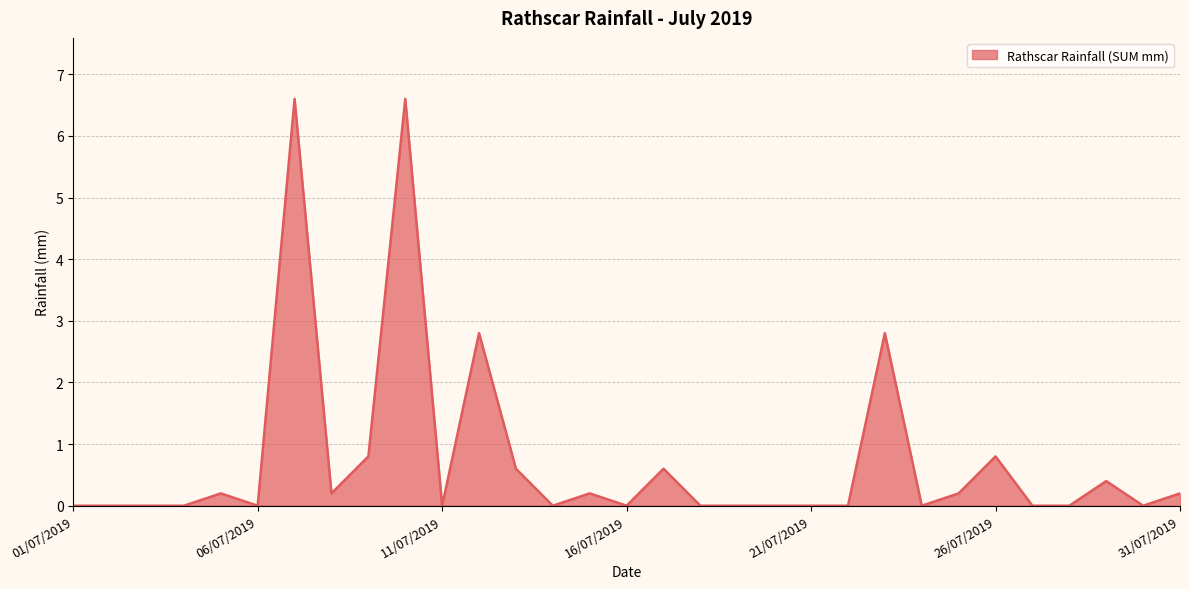

What is the difference between the maximum and minimum values?

6.6